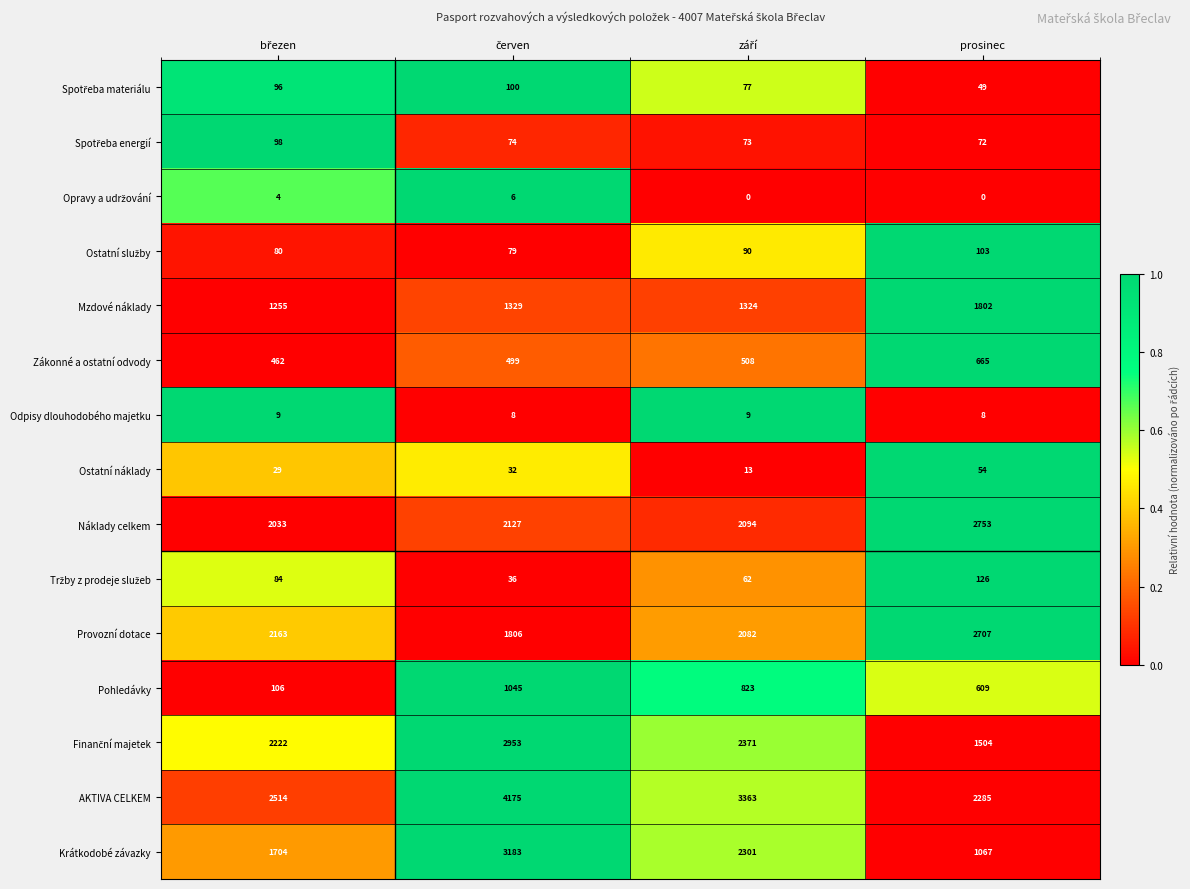

What is the maximum value shown in the chart?

4175